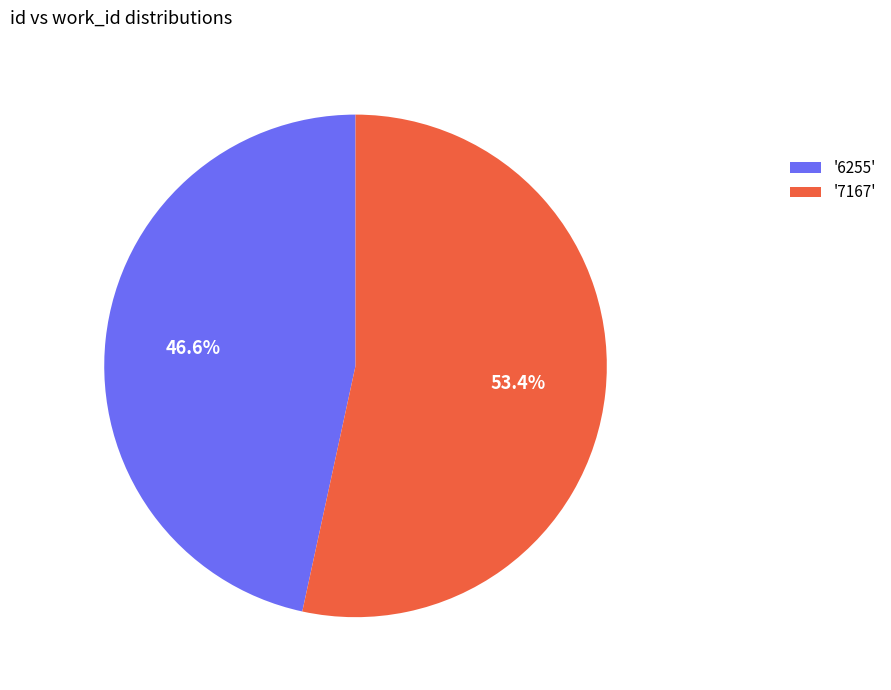

Which category has the biggest portion of the pie?

'7167'